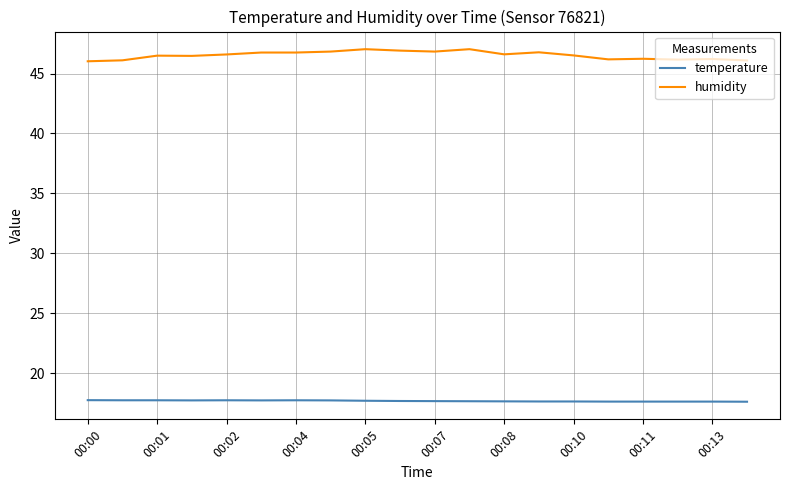

What is the difference between the maximum and minimum values in the humidity series?

1.0